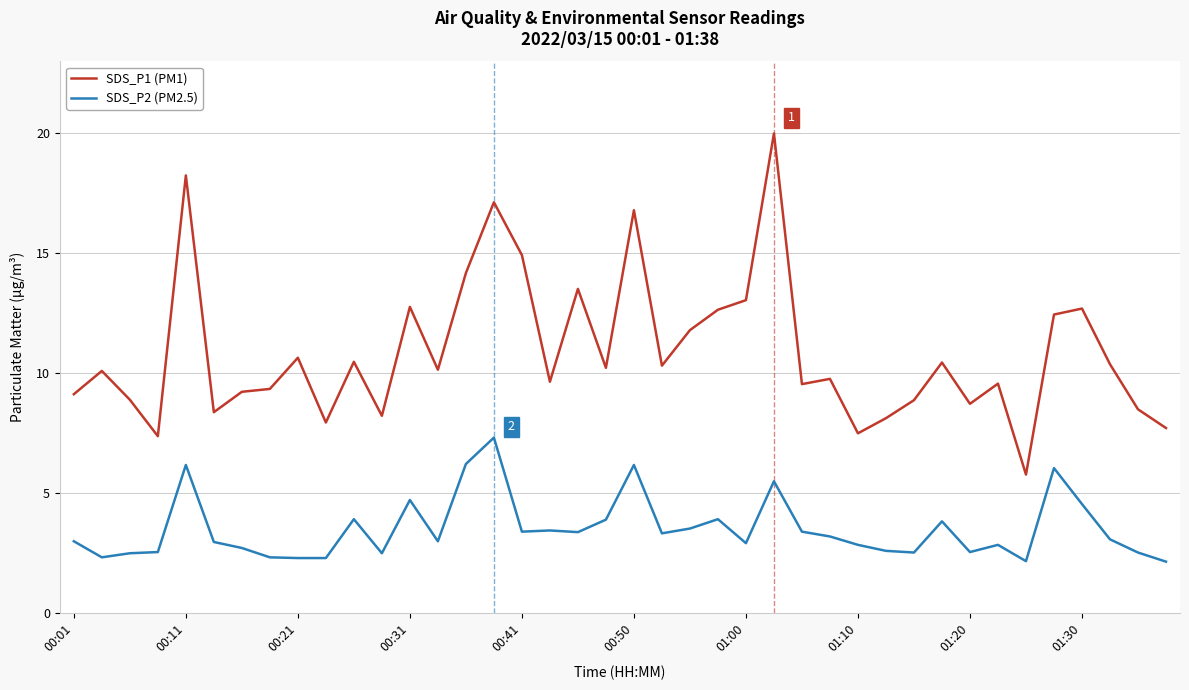

Rank the series by their average value, from highest to lowest.

SDS_P1 (PM1), SDS_P2 (PM2.5)